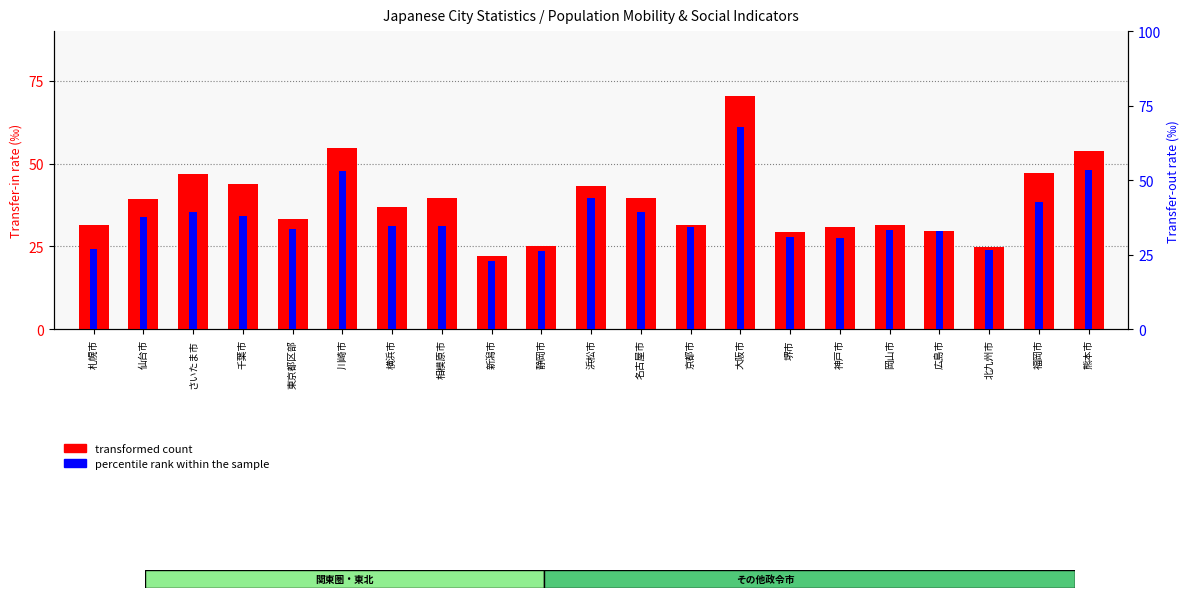

What is the total value across all series at 静岡市?

51.4